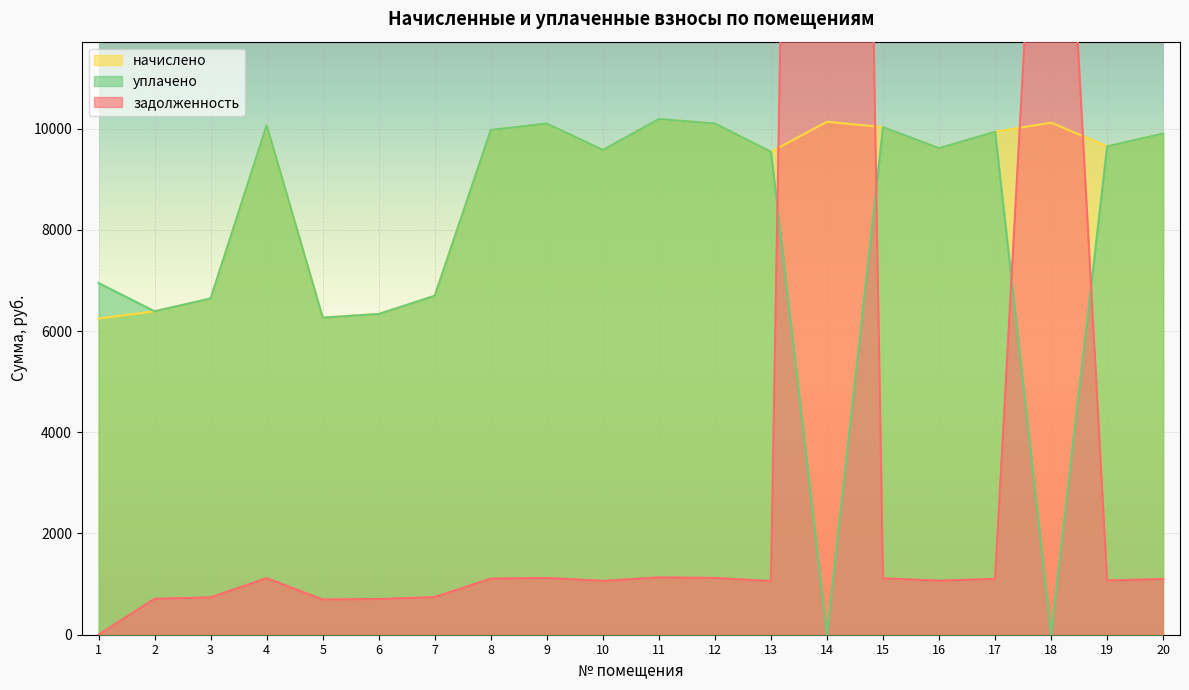

Which label corresponds to the smallest value in the chart?

1